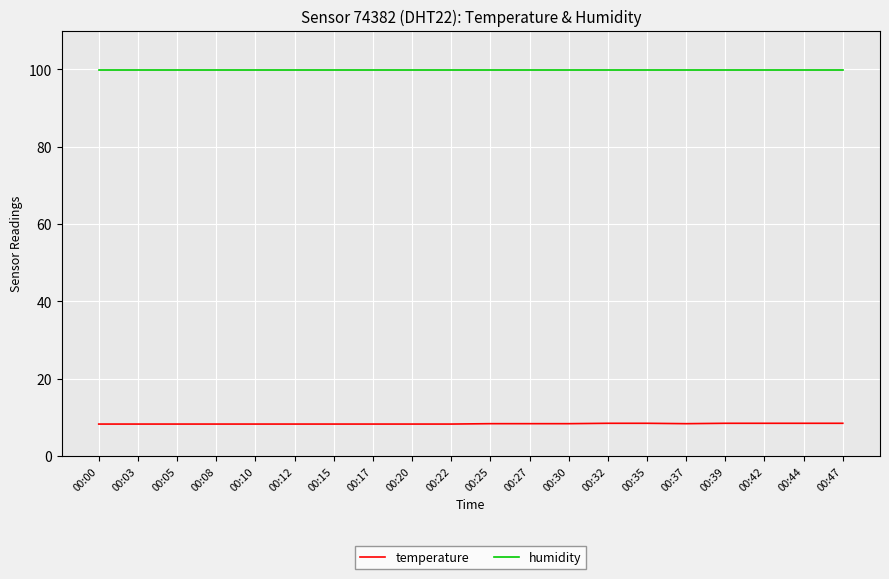

What is the sum of all humidity values?

1998.0